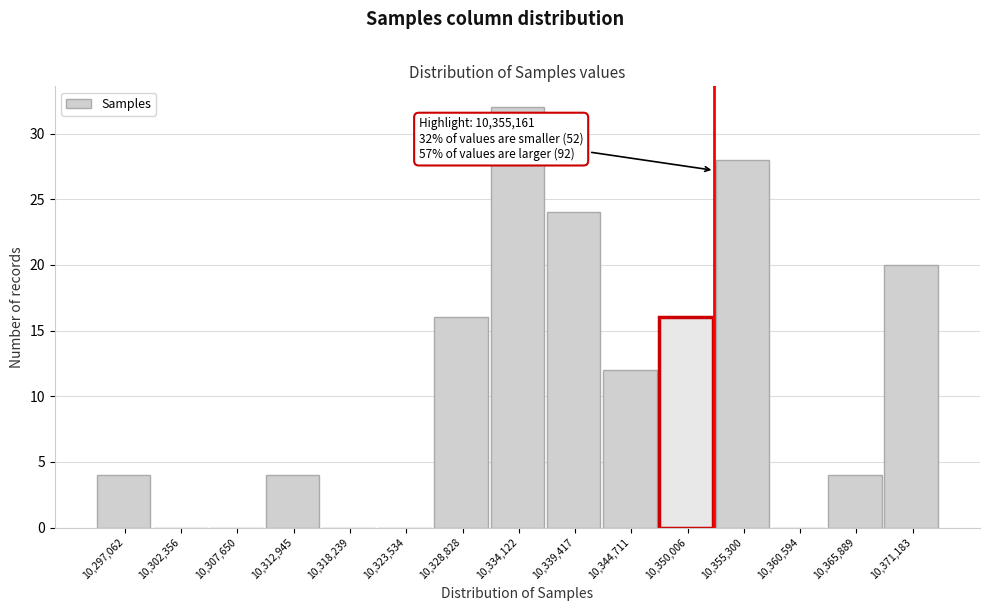

Reading right to left, what are all the values shown in this chart?

10,371,183=20	10,365,889=4	10,360,594=0	10,355,300=28	10,350,006=16	10,344,711=12	10,339,417=24	10,334,122=32	10,328,828=16	10,323,534=0	10,318,239=0	10,312,945=4	10,307,650=0	10,302,356=0	10,297,062=4